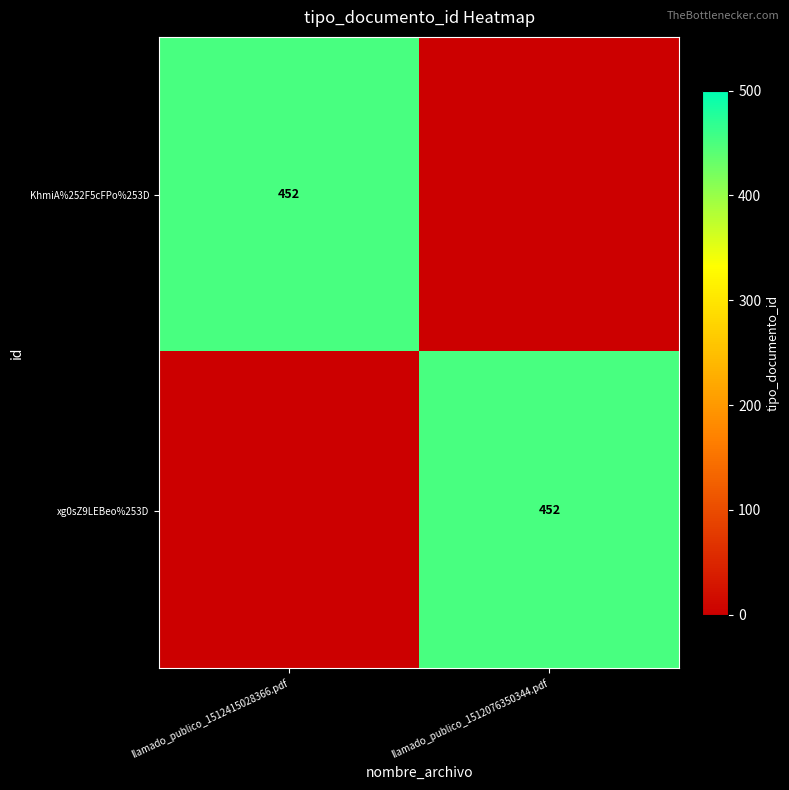

Is it true that KhmiA%252F5cFPo%253D equals 92 at llamado_publico_1512415028366.pdf?

False